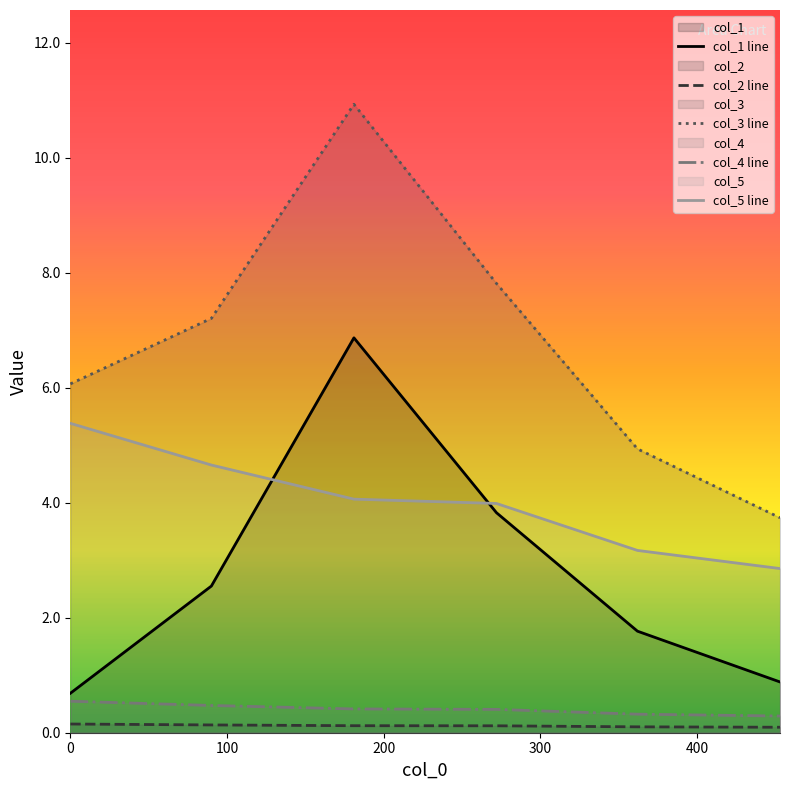

How many interior local peaks does the col_3 line series have?

1